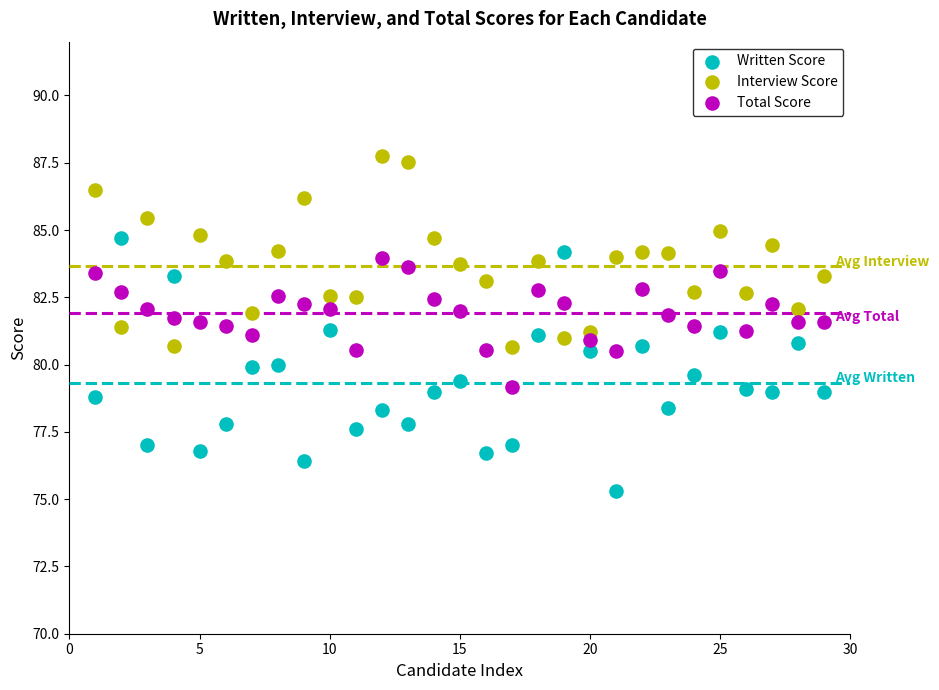

Which series has the widest spread of Y values?

Written Score